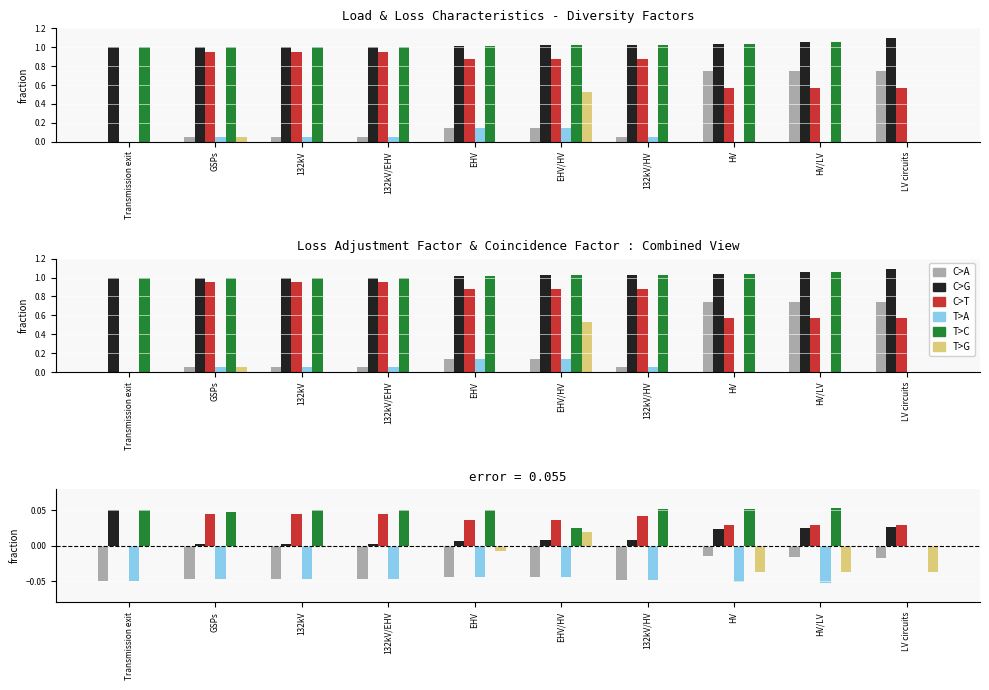

Between 132kV and 132kV/HV, which is larger?

132kV